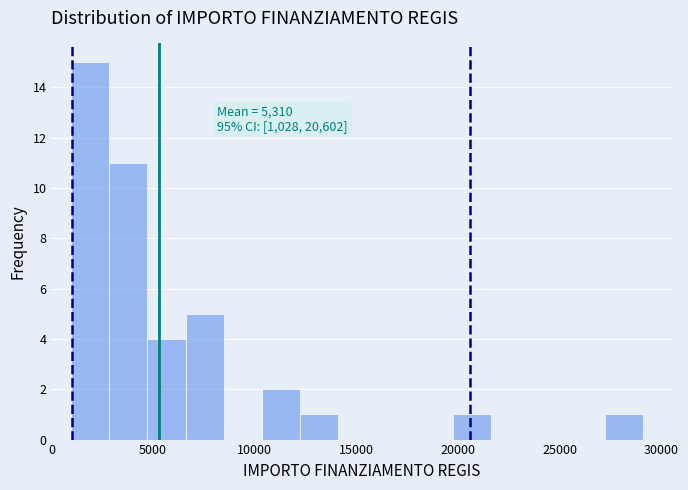

Read against the x-axis, roughly where is the centre of the tallest bar?

2000